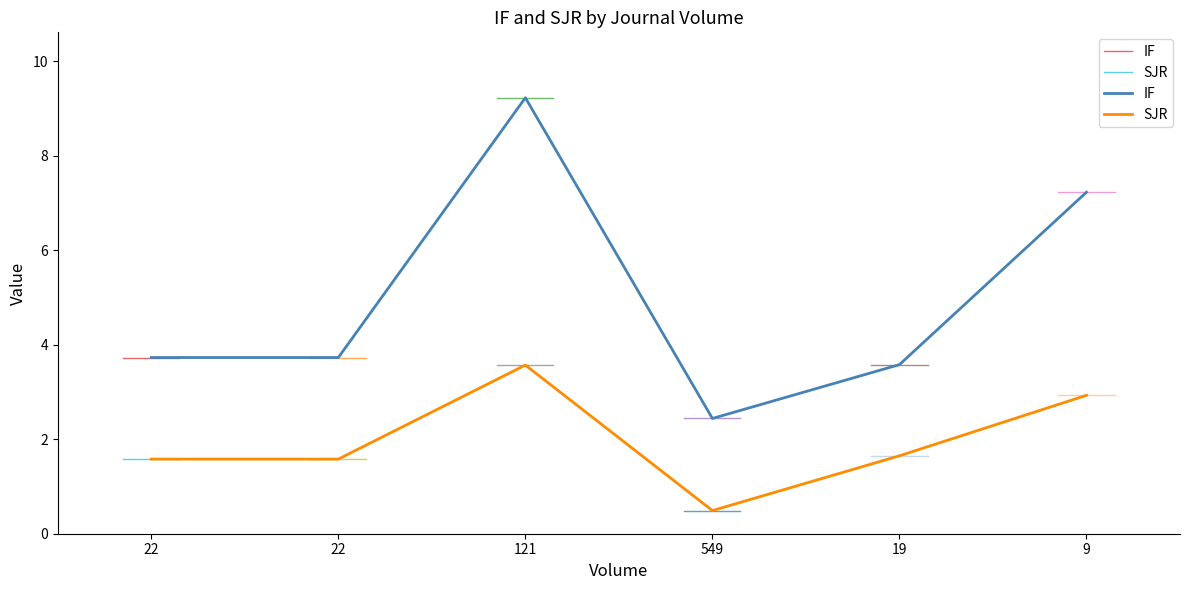

Reading right to left, what are all the values shown in this chart?

IF: 7.2	3.6	2.4	9.2	3.7	3.7
SJR: 2.9	1.6	0.5	3.6	1.6	1.6